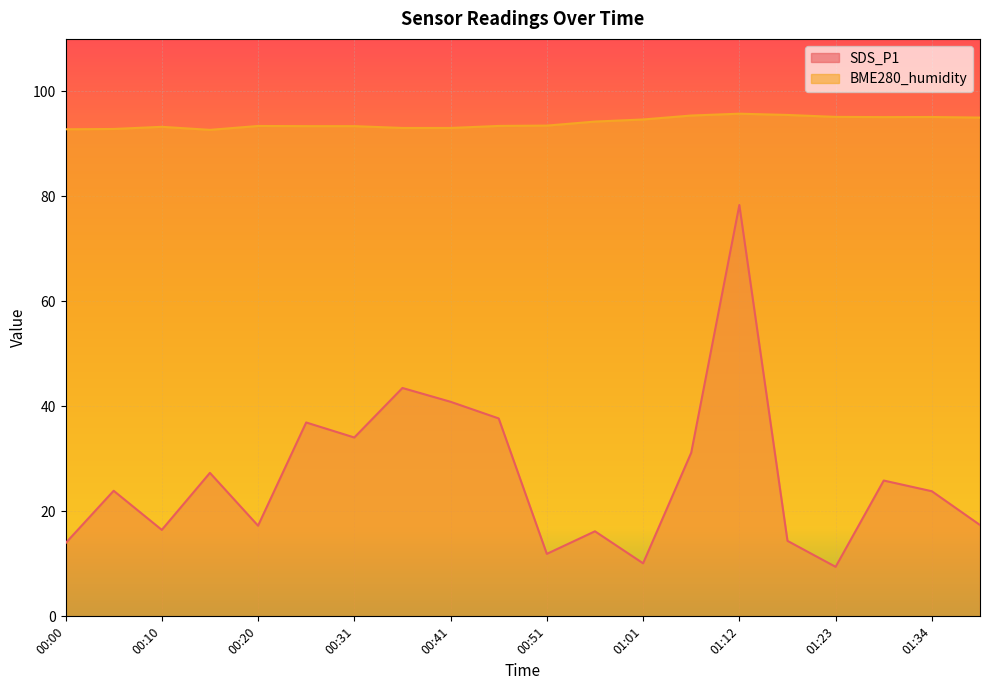

True or false: SDS_P1 and BME280_humidity intersect in this chart.

False